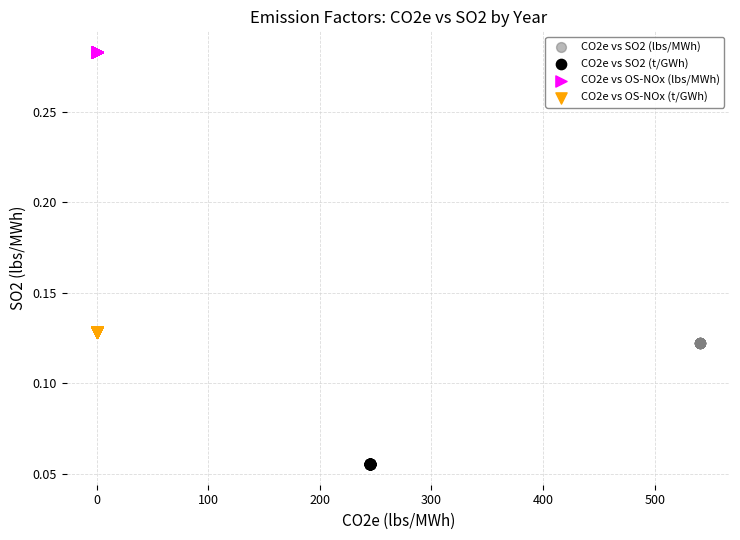

Which series contains the highest Y value?

CO2e vs OS-NOx (lbs/MWh)